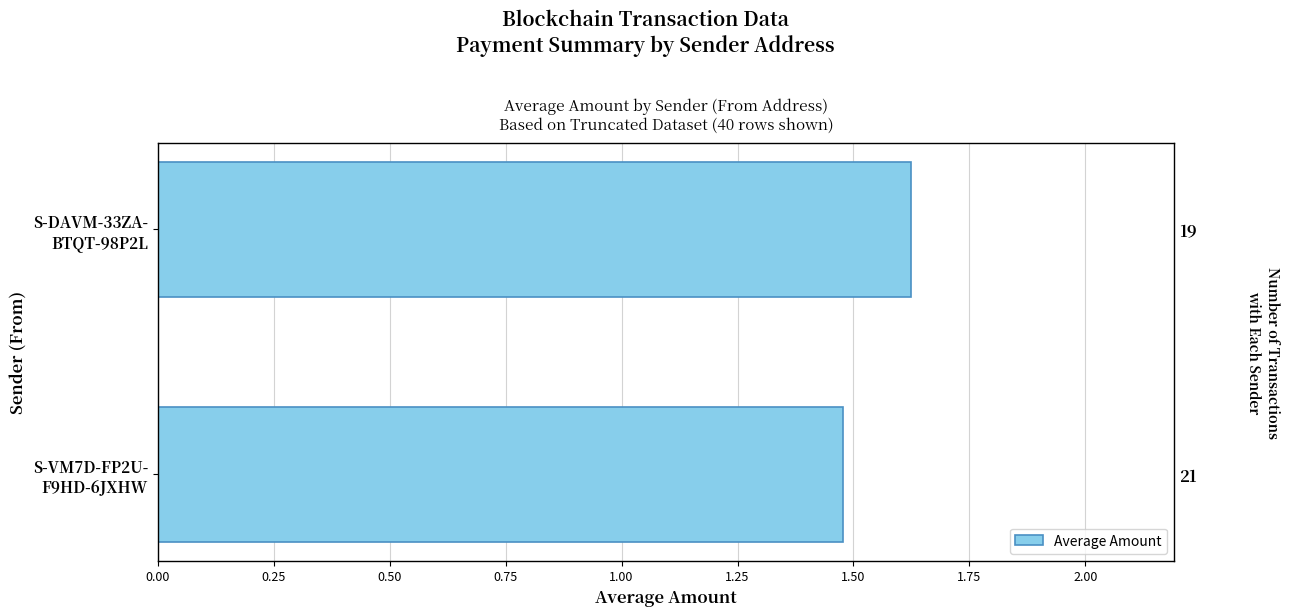

What is the difference between the maximum and minimum values?

0.1